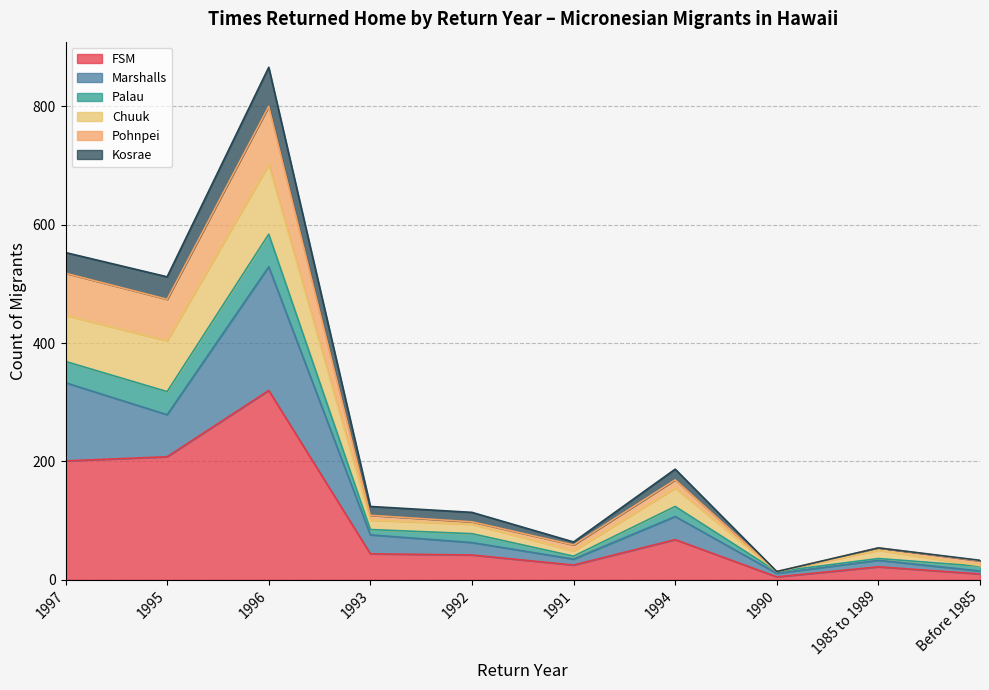

What is the highest value of the FSM series?

320